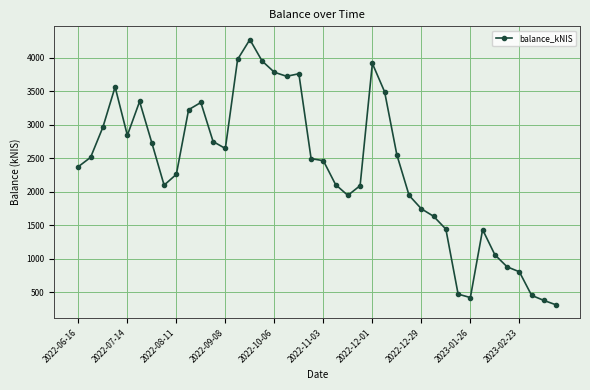

True or false: the data has more than 0 interior local peaks.

True